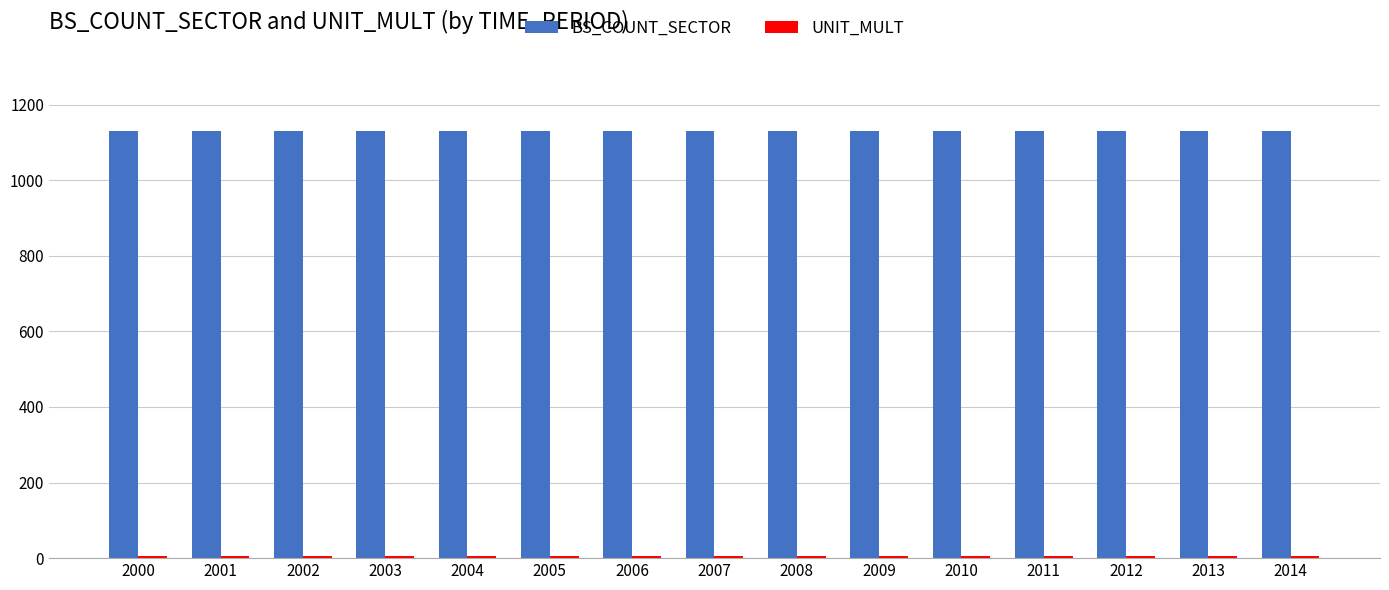

Which series has the largest total across all categories?

BS_COUNT_SECTOR